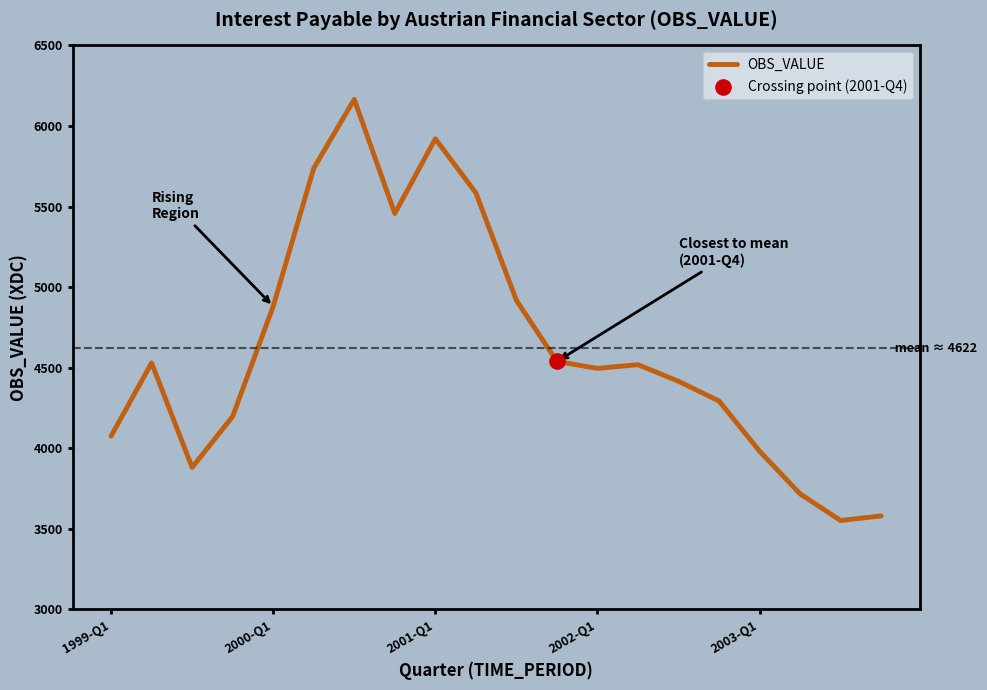

What is the difference between the maximum and minimum values?

2613.5